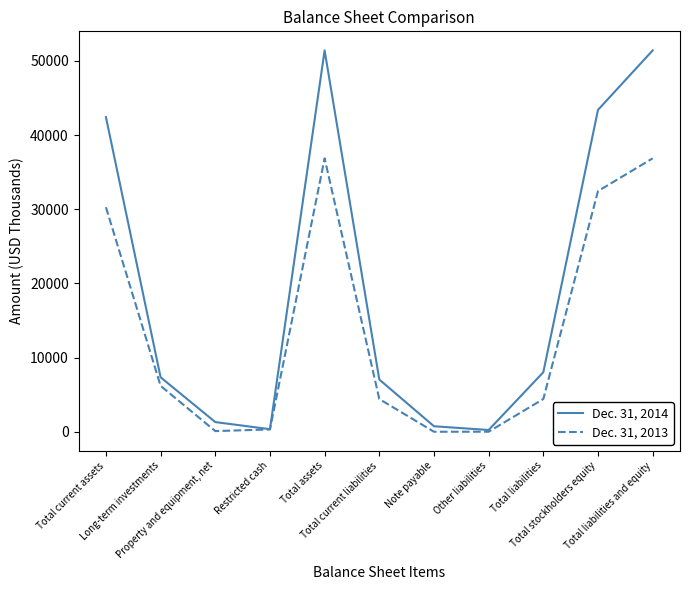

Rank the series by their average value, from lowest to highest.

Dec. 31, 2013, Dec. 31, 2014